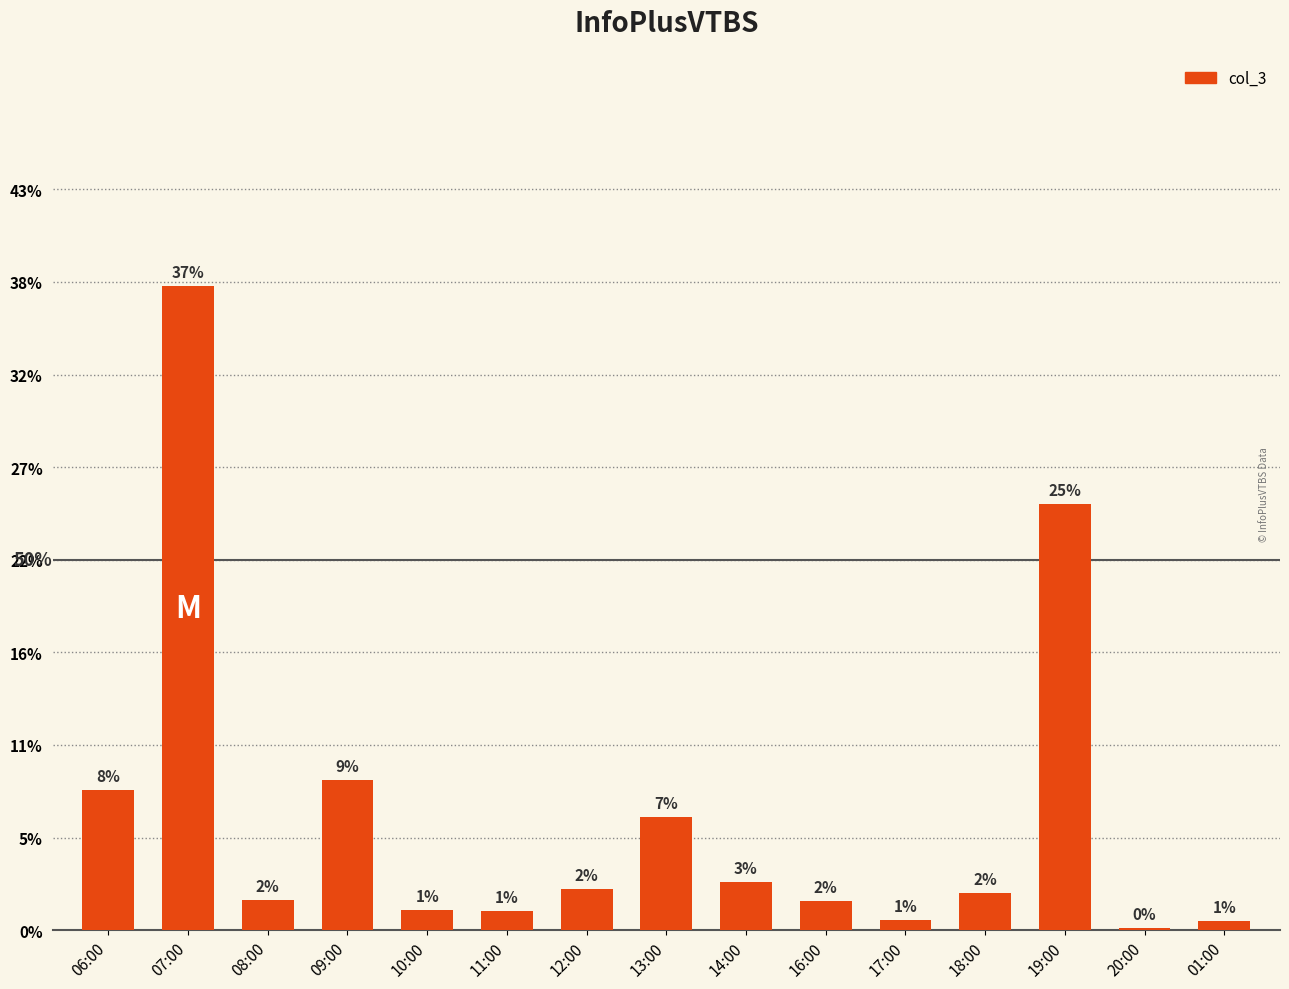

What is the label of the 15th bar from the right?

06:00